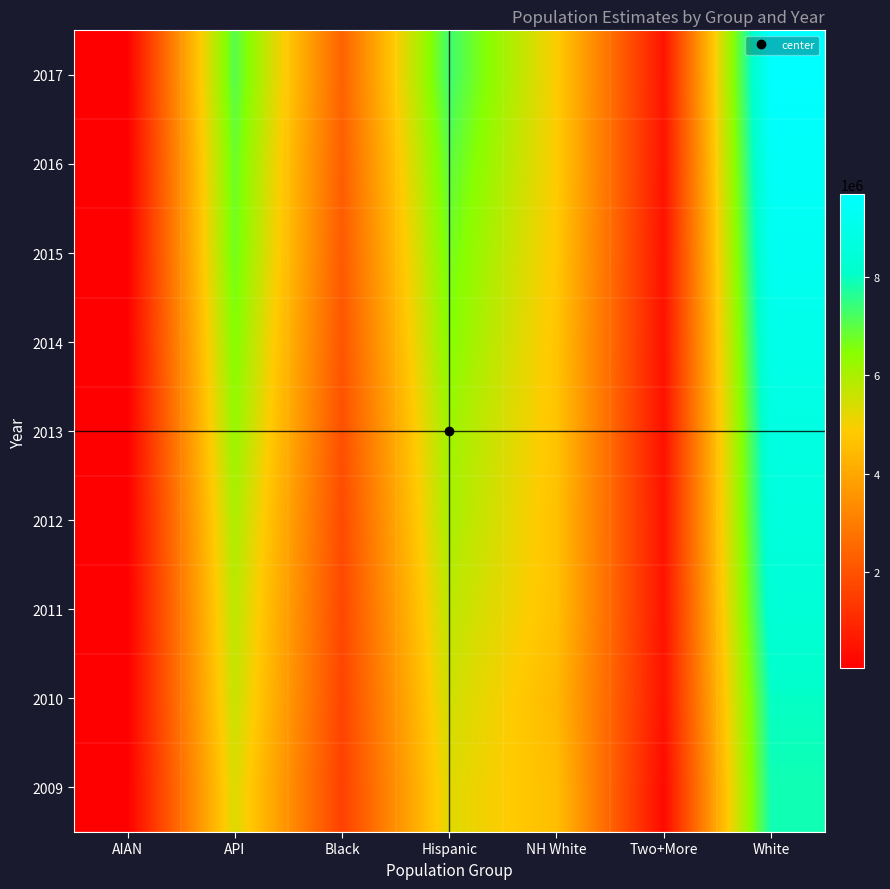

At which category is the sum across all series the highest?

White